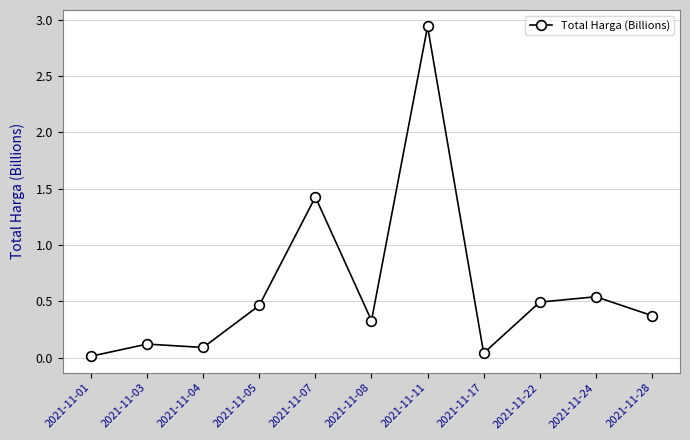

What is the value of the 6th point from the left?

0.3